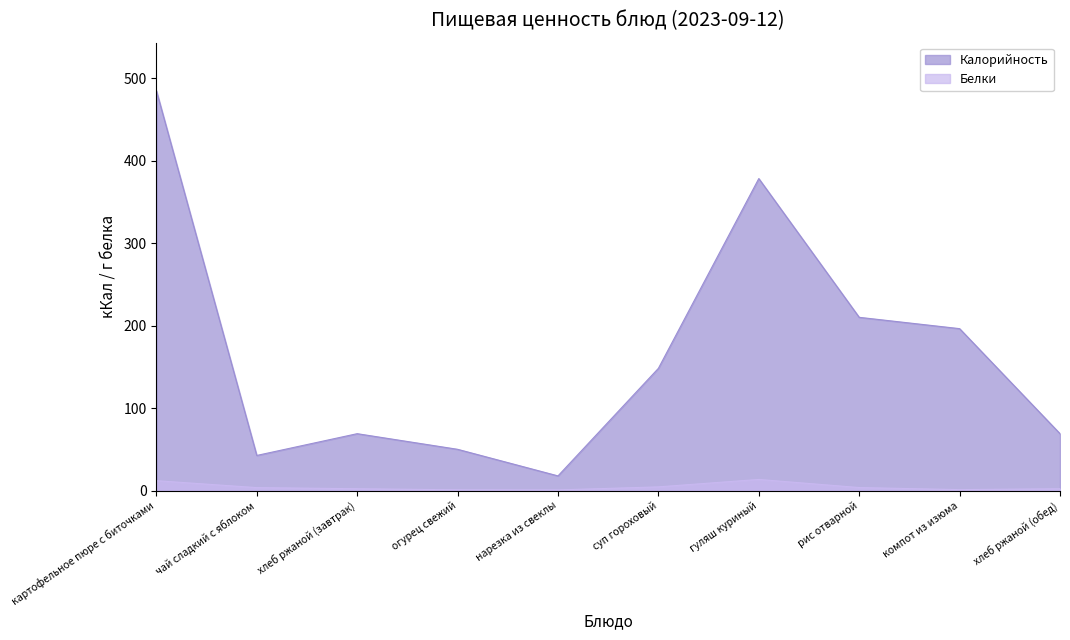

What is the sum of all Белки values?

44.6